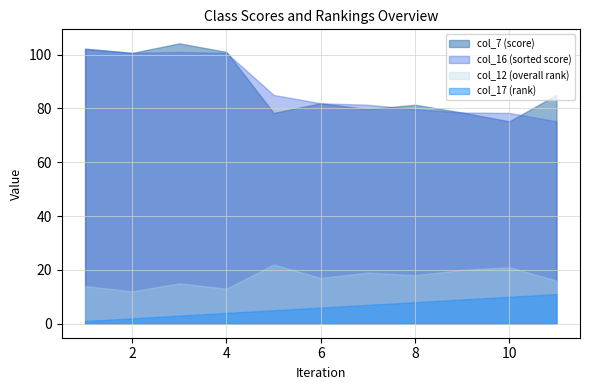

Reading left to right, extract all data points from this chart.

col_7: 102.2	100.6	104.2	100.9	78.3	81.9	79.7	81.3	78.5	75.2	85.0
col_12: 14.0	12.0	15.0	13.0	22.0	17.0	19.0	18.0	20.0	21.0	16.0
col_16: 102.2	100.6	100.9	100.6	85.0	81.9	81.3	79.7	78.5	78.3	75.2
col_17: 1.0	2.0	3.0	4.0	5.0	6.0	7.0	8.0	9.0	10.0	11.0